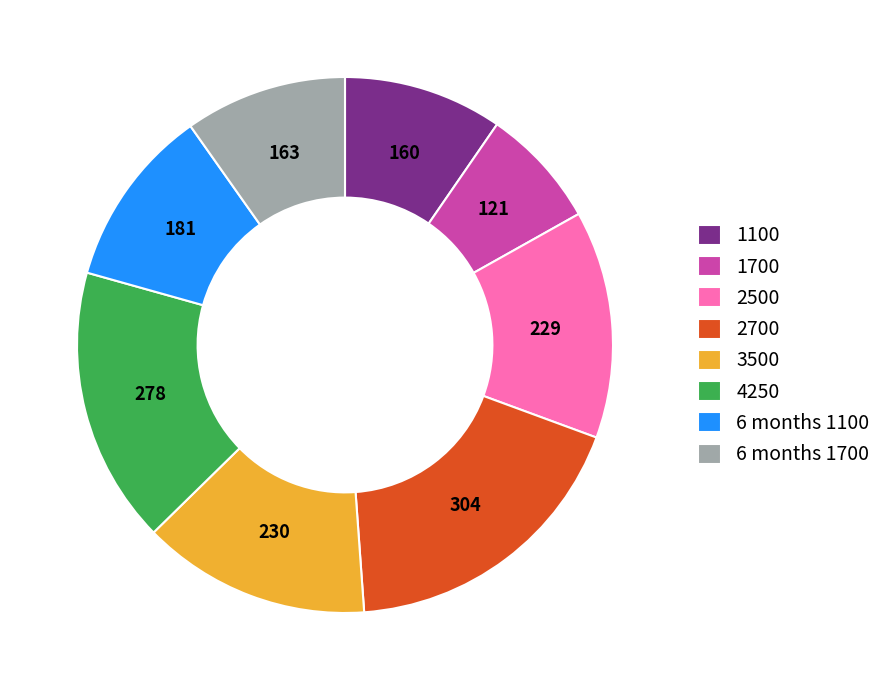

Which slice is the largest?

2700